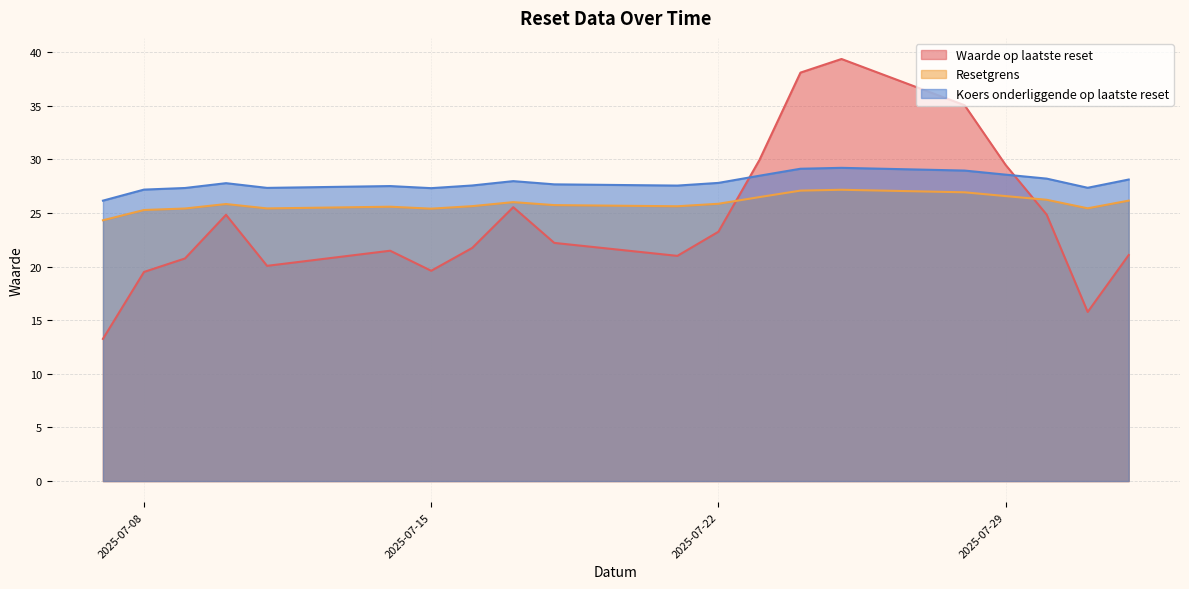

Which series changed the most between 2025-07-22 and 2025-07-14?

Waarde op laatste reset